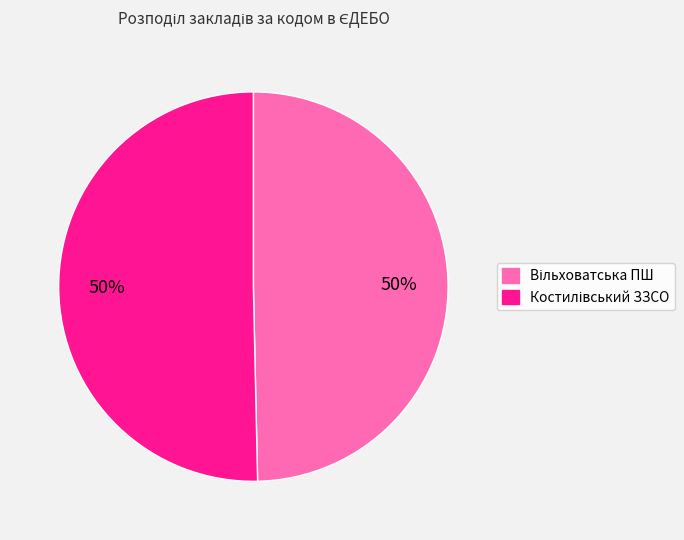

To the nearest percent, what is the average slice percentage?

50%